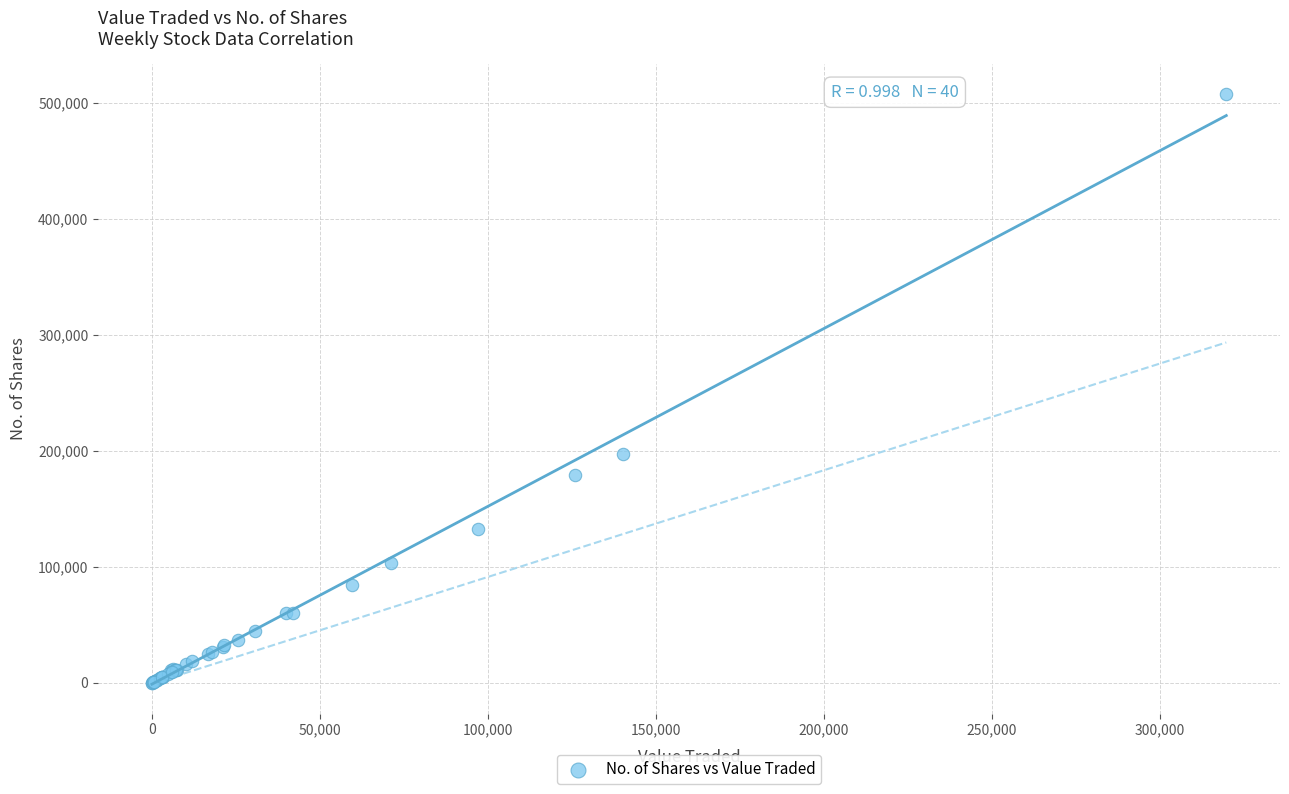

What Y value in the scatter plot is closest to 253990?

197088